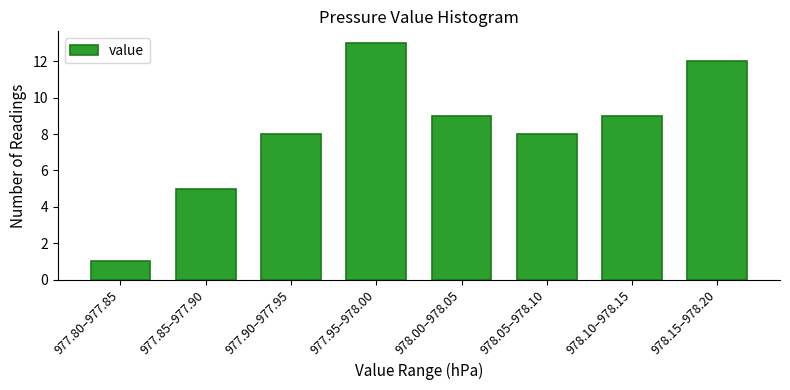

Reading left to right, transcribe all the data shown in this chart.

977.80–977.85=1	977.85–977.90=5	977.90–977.95=8	977.95–978.00=13	978.00–978.05=9	978.05–978.10=8	978.10–978.15=9	978.15–978.20=12